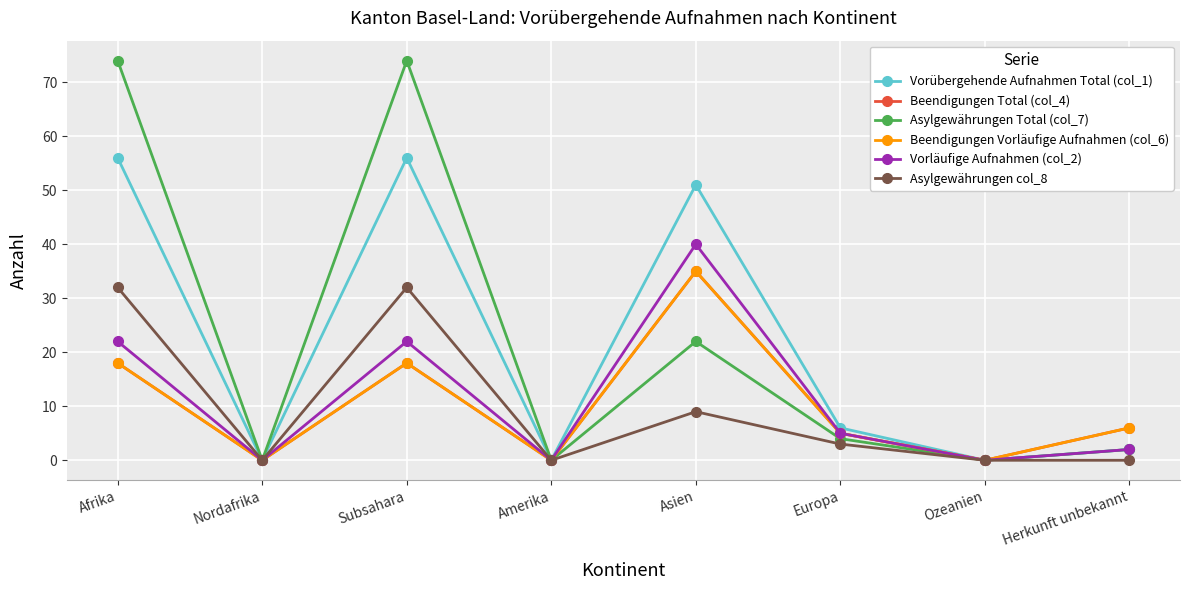

What is the greatest value displayed?

74